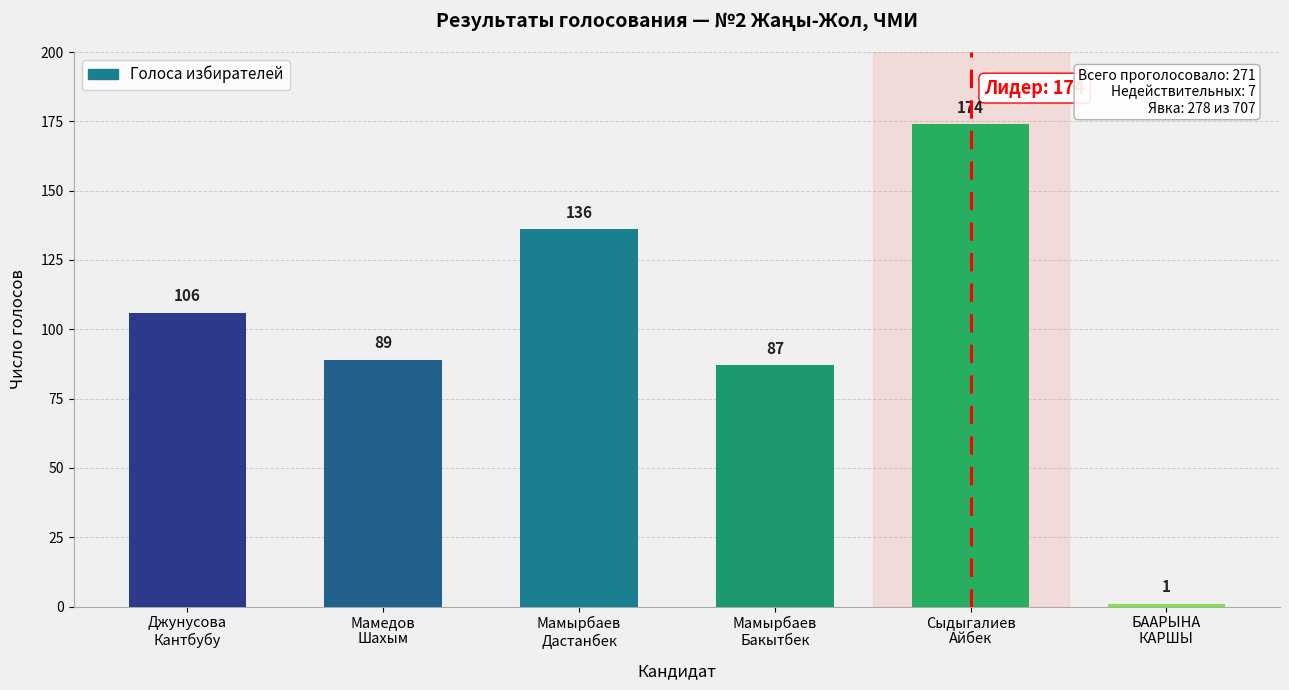

What is the approximate value at Мамырбаев
Бакытбек?

87